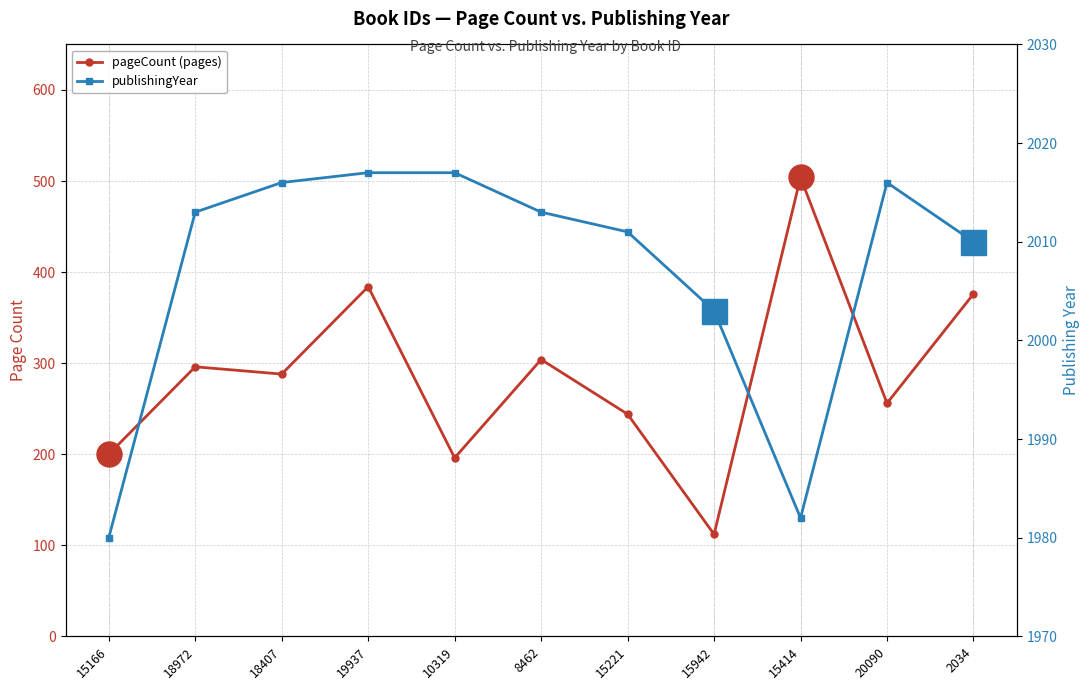

How many categories are shown in the chart?

11